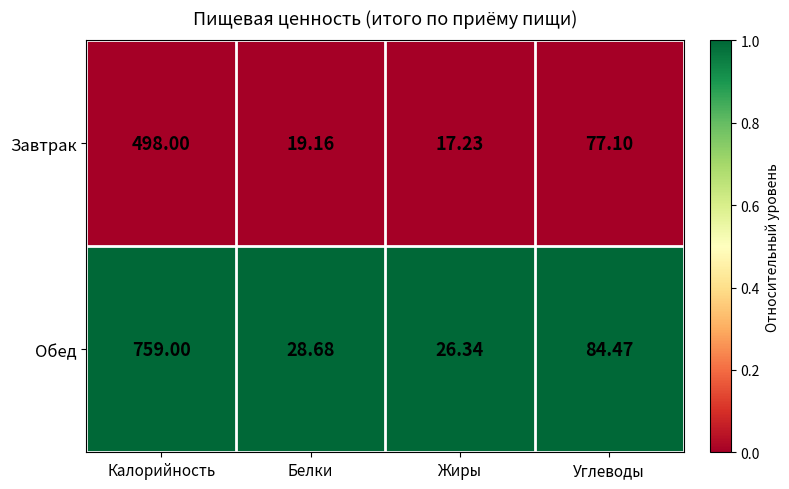

Which series changed the most between Жиры and Углеводы?

Завтрак